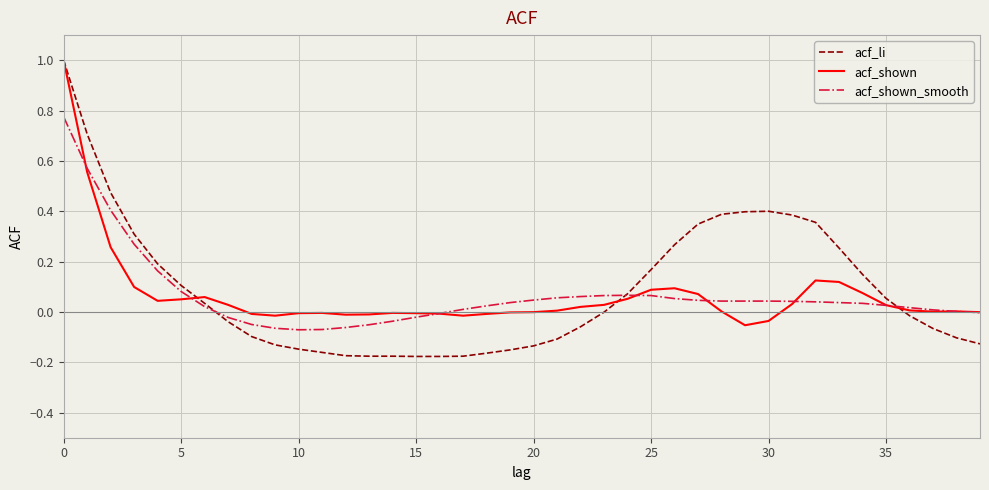

Which series has the widest spread of values?

acf_li